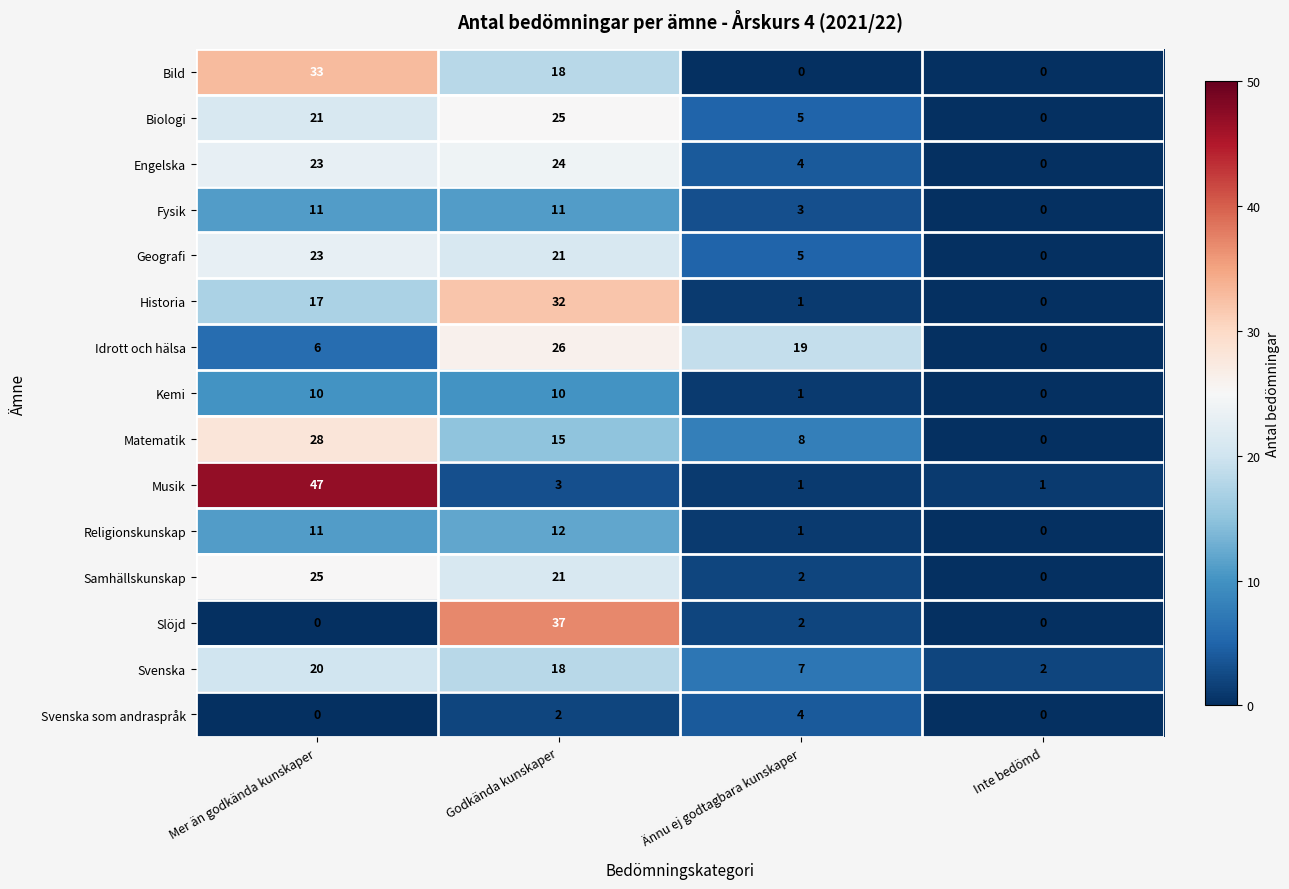

What is the total value across all series at Mer än godkända kunskaper?

275